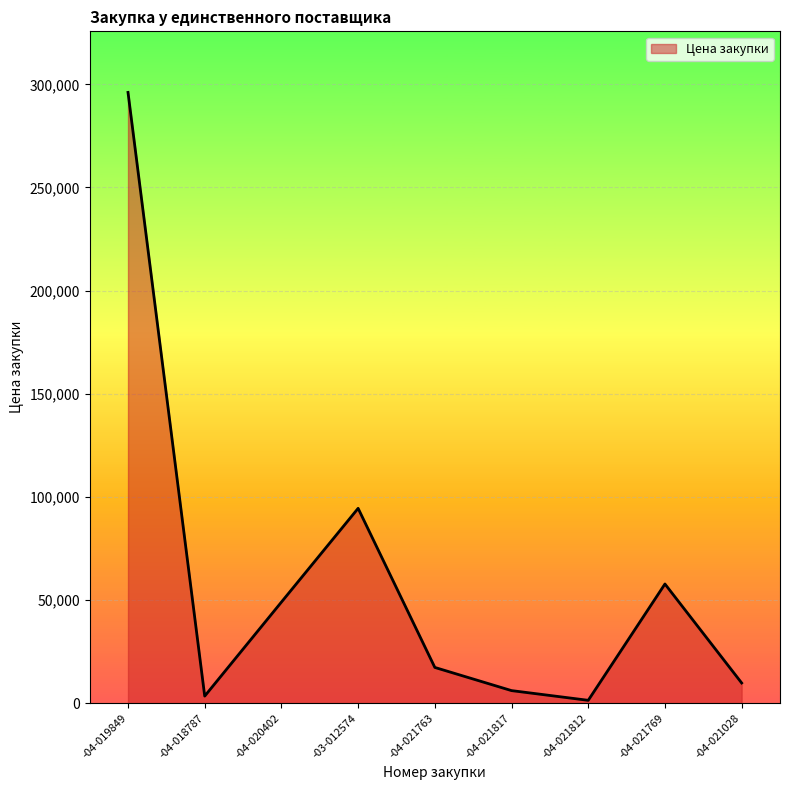

How many distinct data groups are displayed?

1